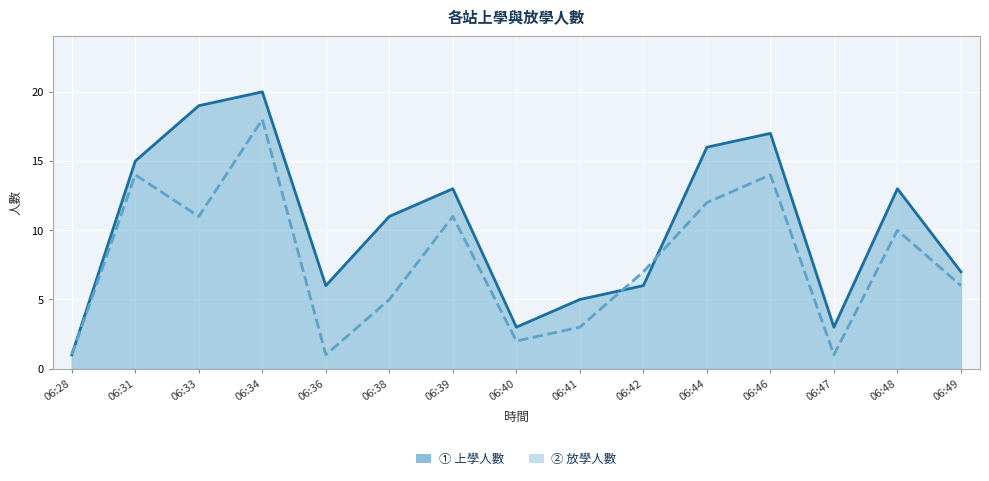

Between 06:36 and 06:39, which is larger?

06:39